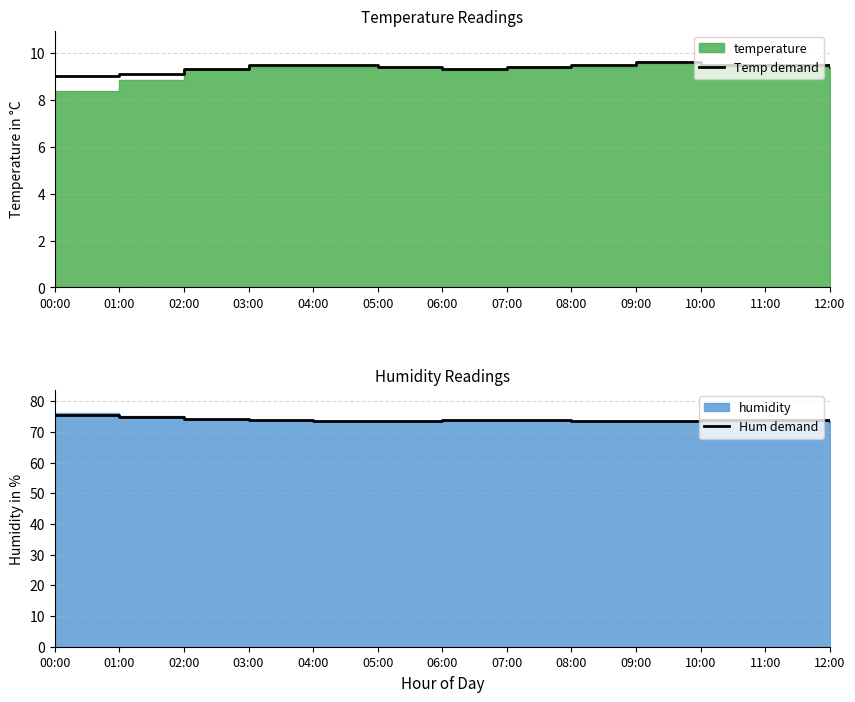

Where is the first local maximum for Hum demand?

07:00